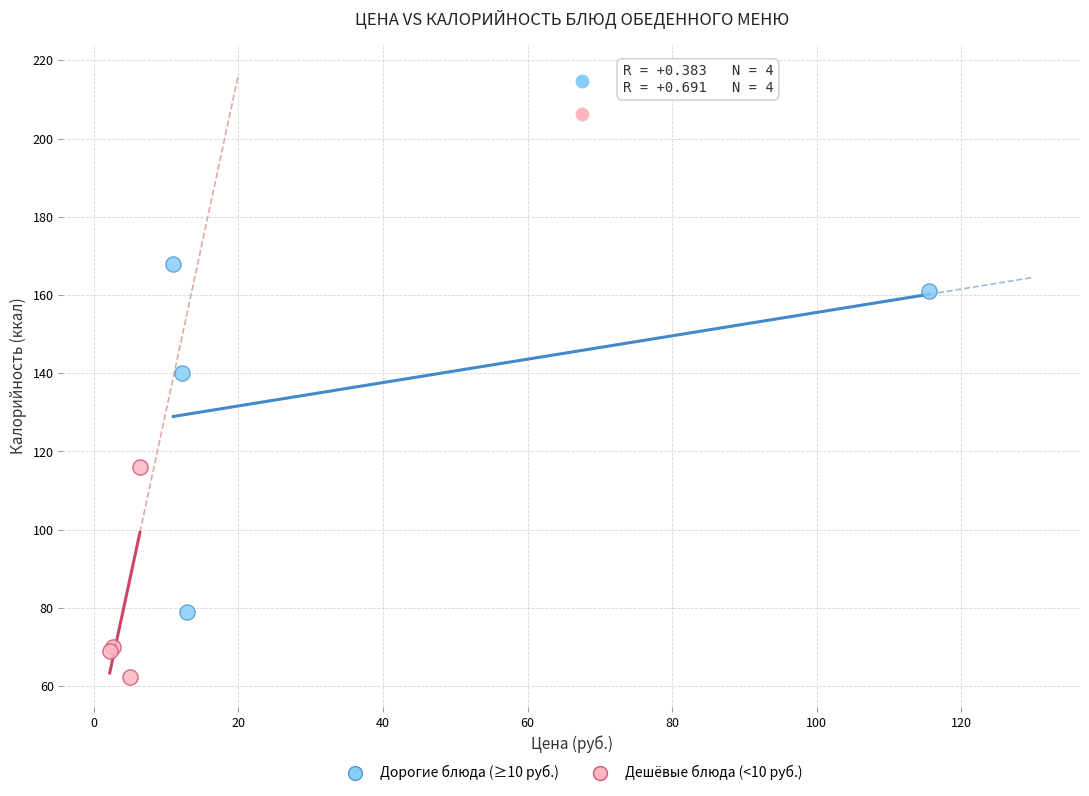

Which series has the widest spread of Y values?

Дорогие блюда (≥10 руб.)